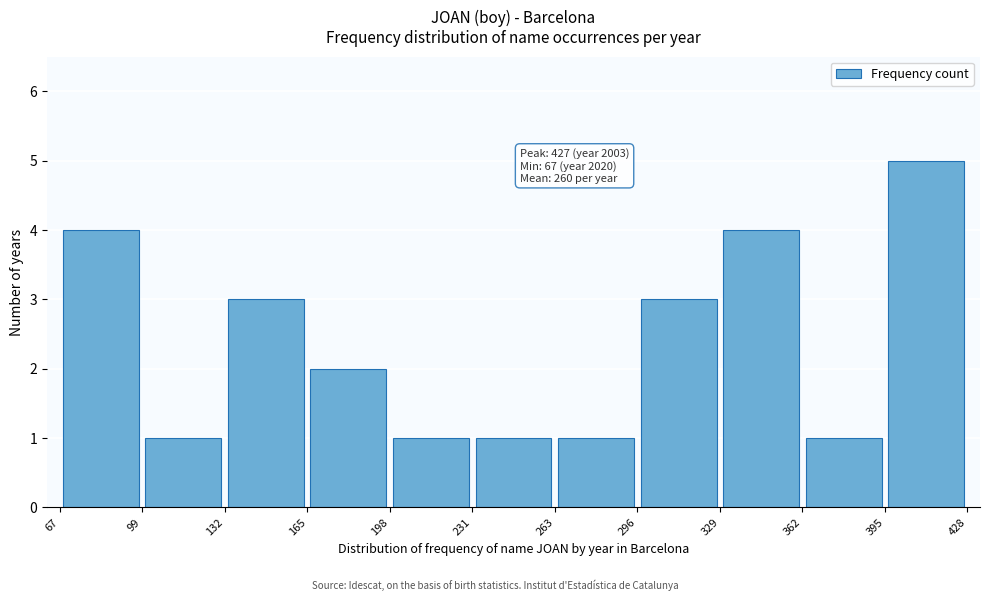

Which range on the x-axis has the tallest bar?

395 to 428